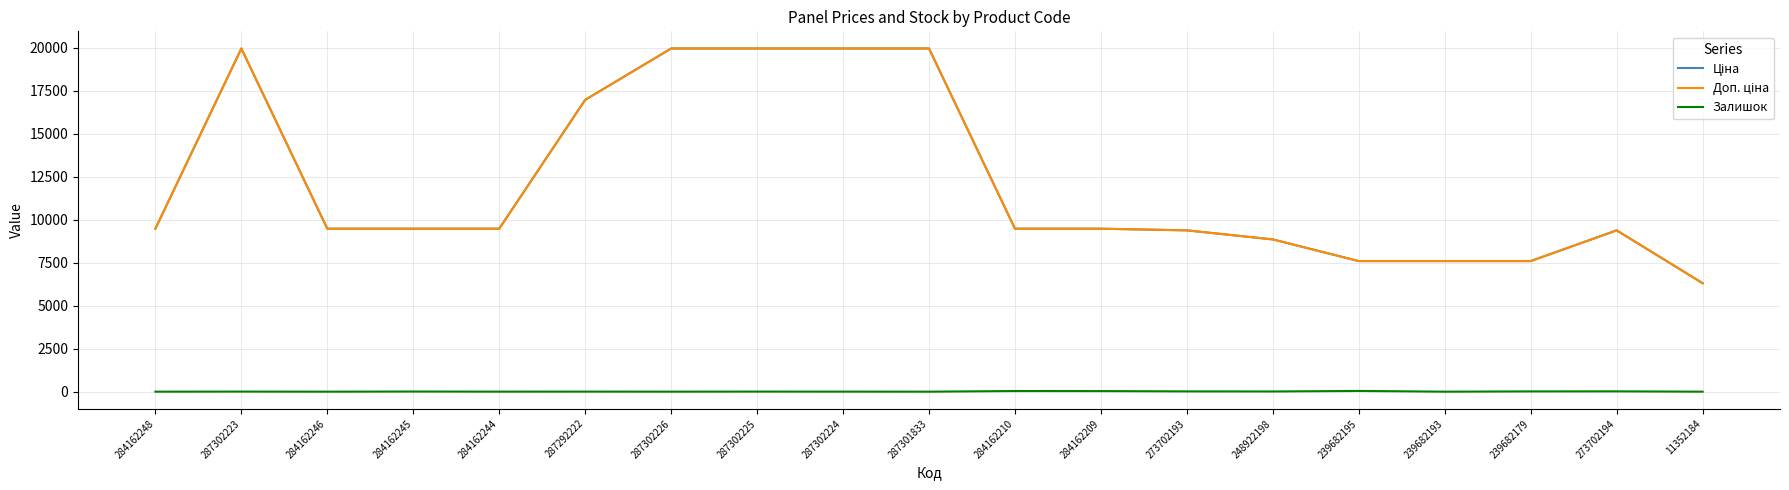

The Залишок series shows 16.5 at 11352184. True or false?

False